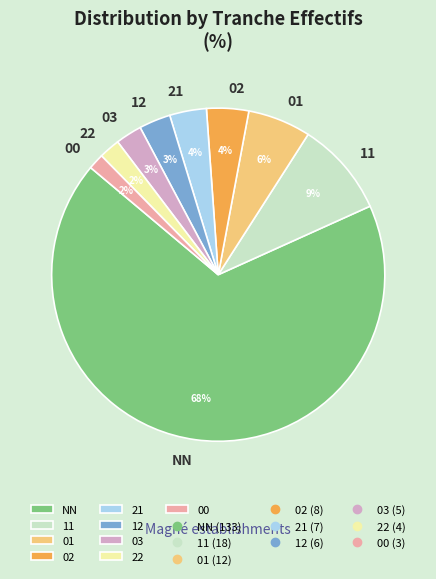

Combined, do 12 and 01 account for over 50%?

No